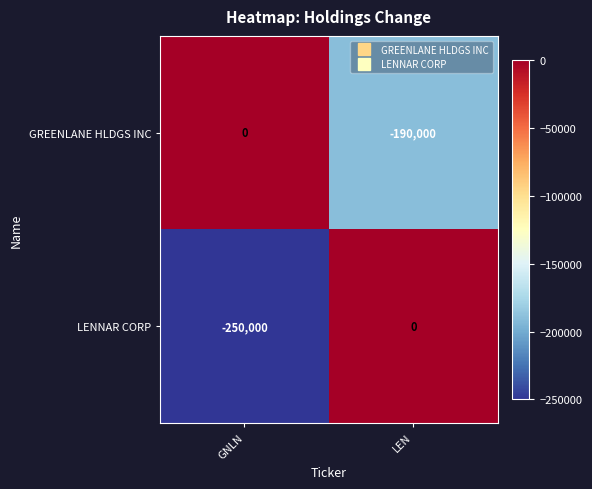

Which series changed the most between GNLN and LEN?

LENNAR CORP